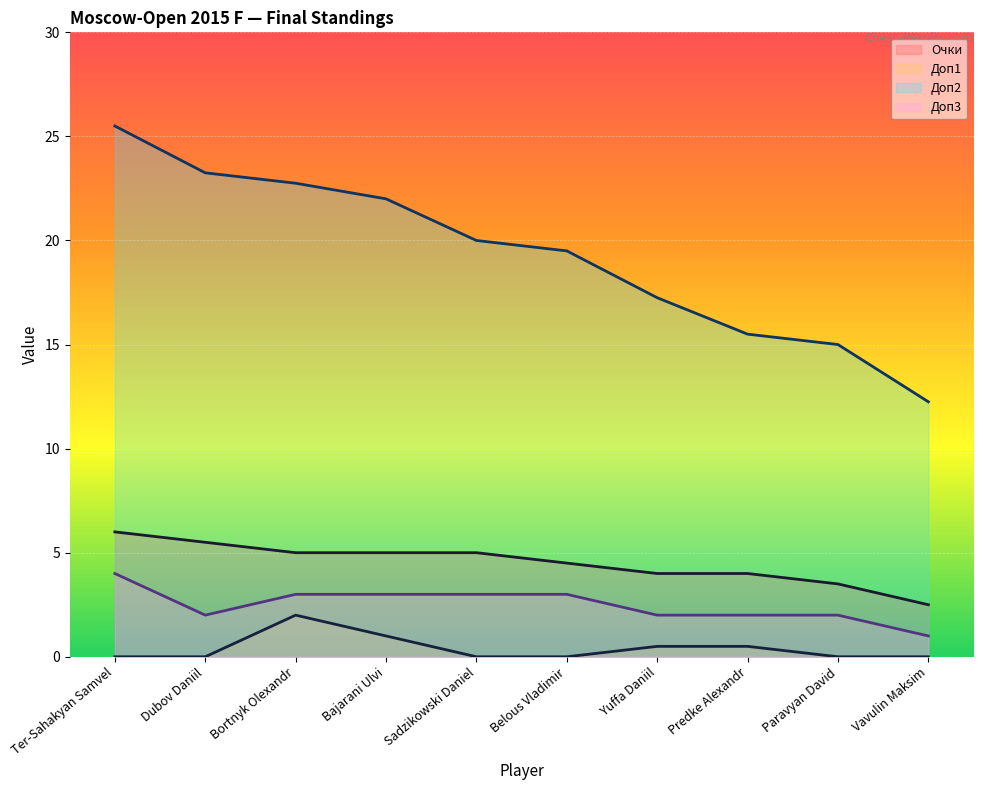

How many lines are shown in the chart?

4